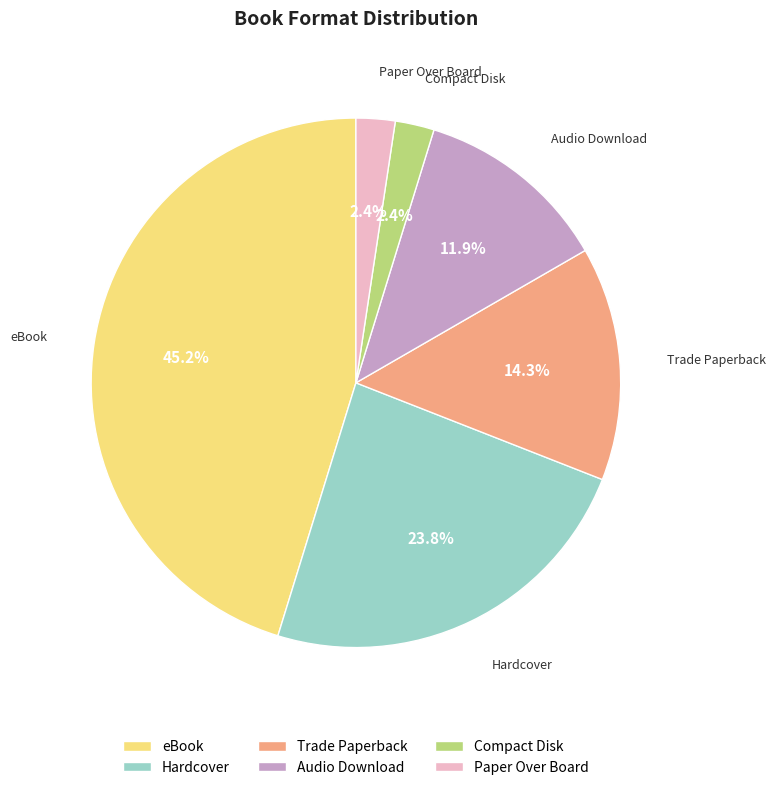

Between Audio Download and Hardcover, which is larger?

Hardcover